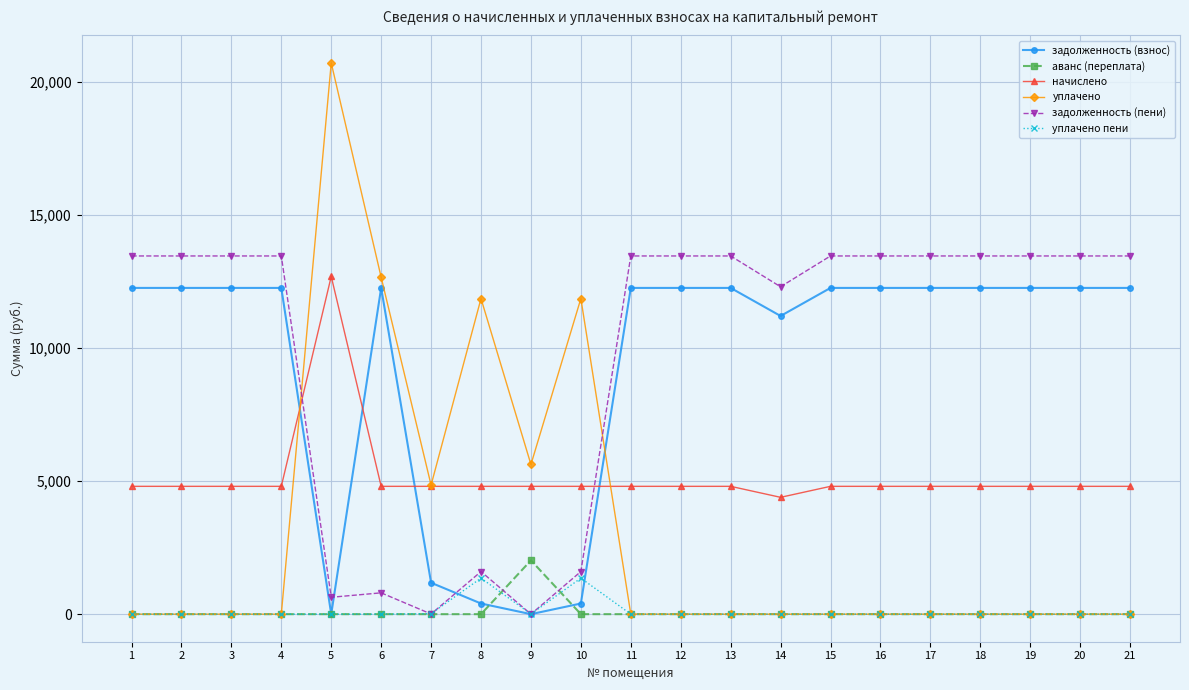

What is the total value across all series at 18?

30501.0